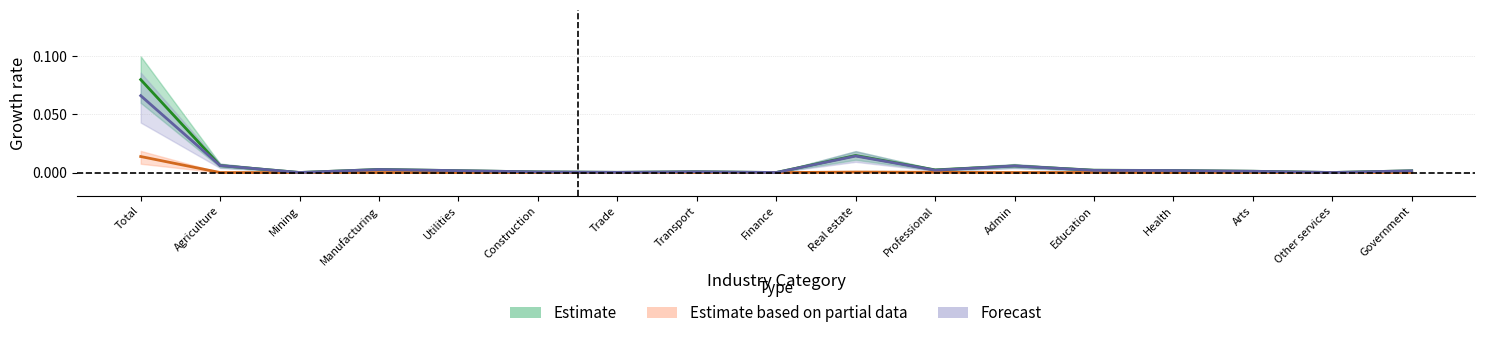

True or false: Forecast and Estimate based on partial data cross at least once.

False